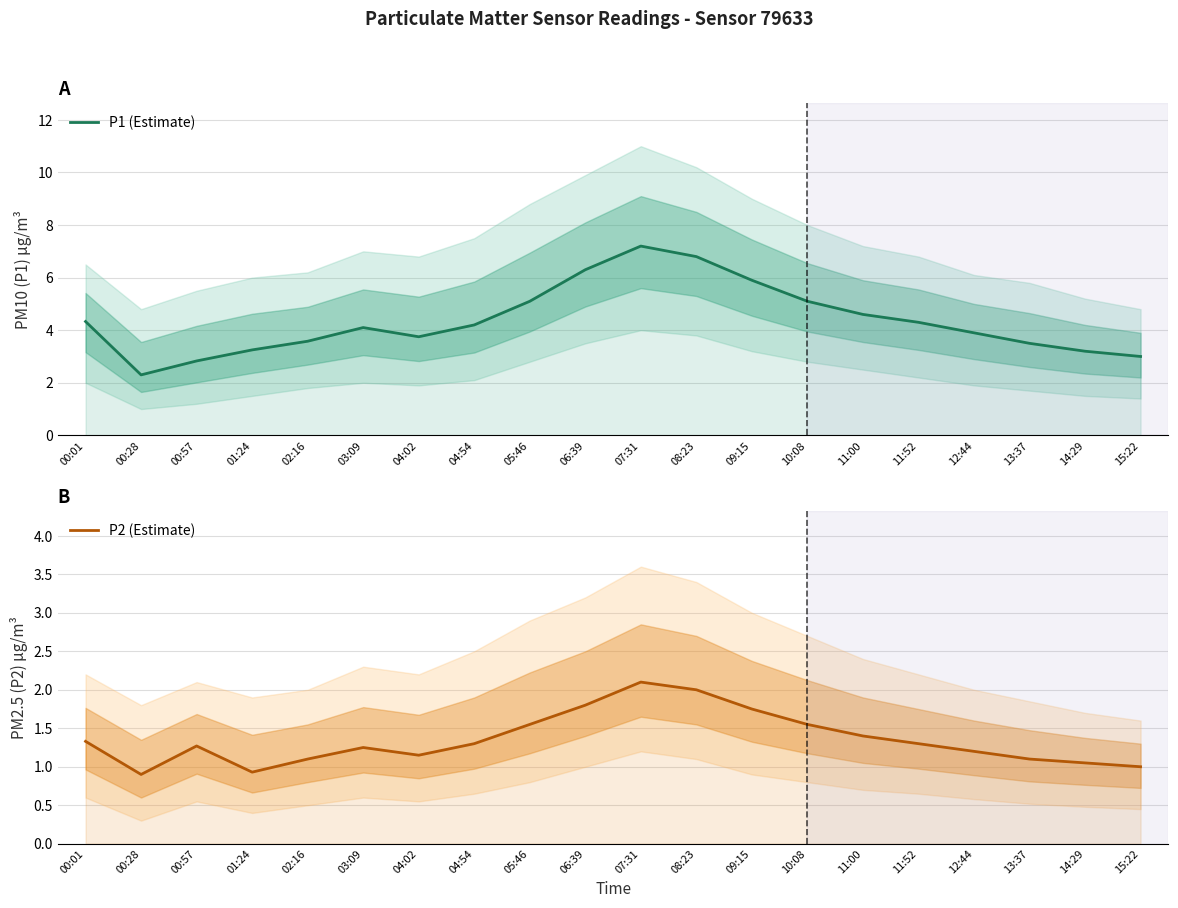

What is the difference between the P1 (Estimate) values at 13:37 and 02:16?

0.1